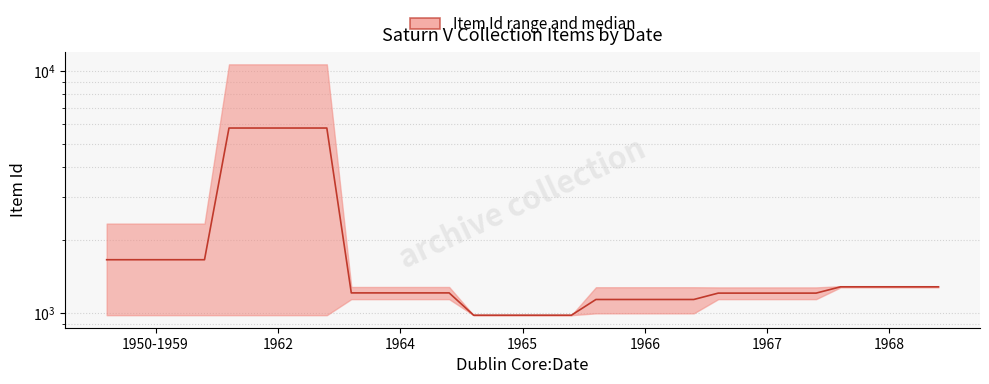

What is the average value?

1896.6